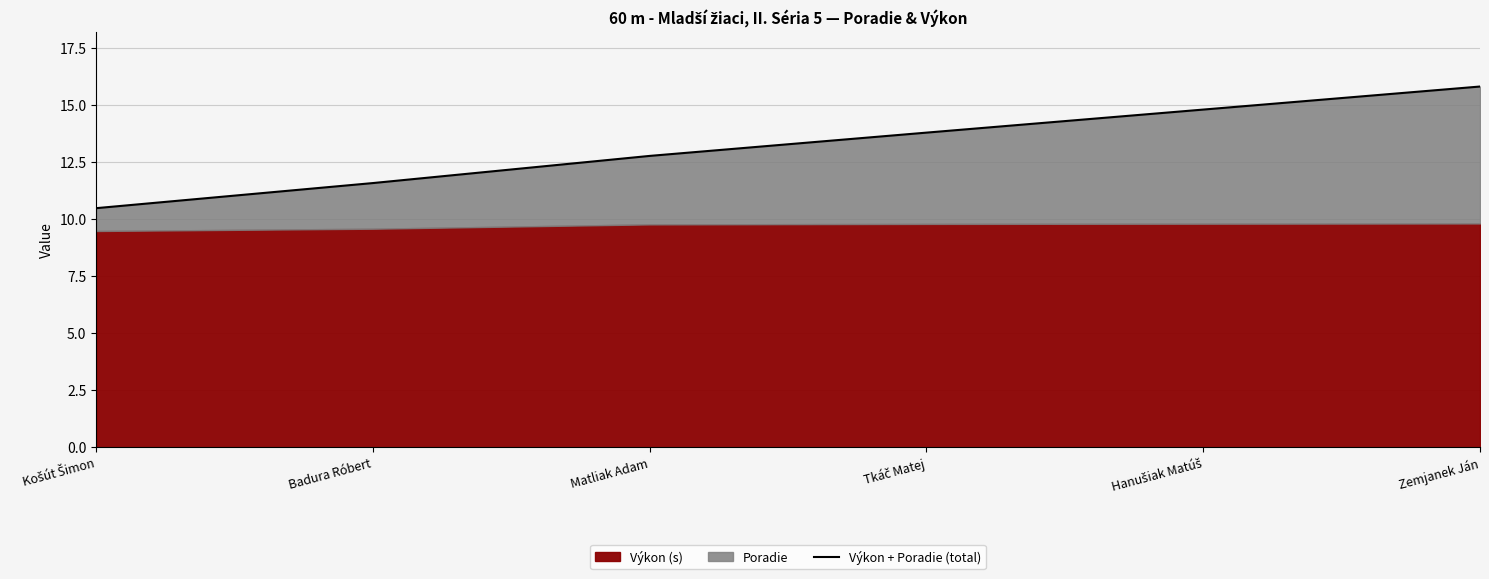

Approximately how many times larger is the value at Tkáč Matej compared to Košút Šimon?

1.3